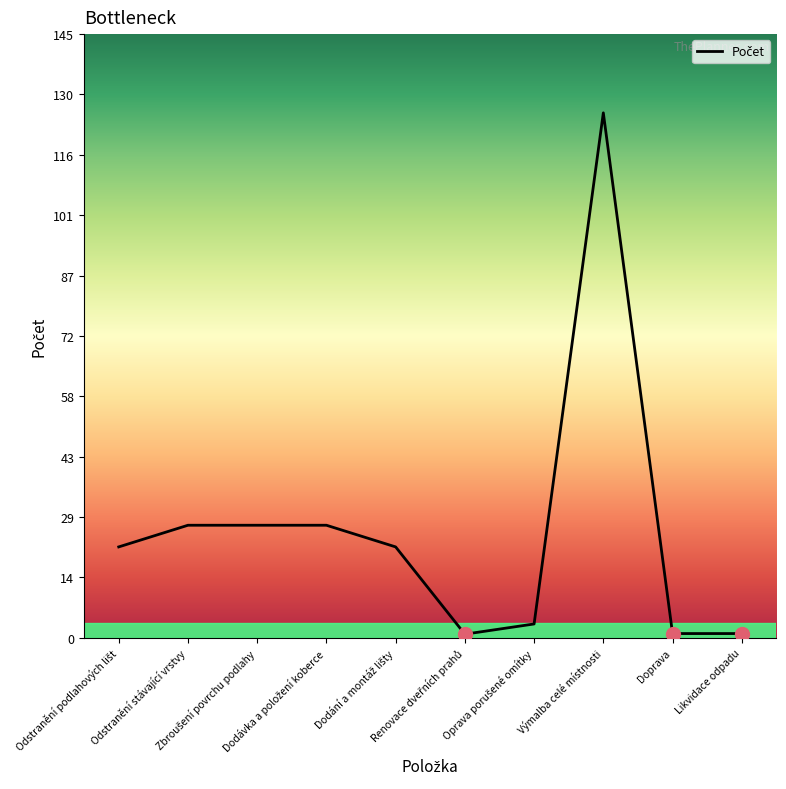

Reading right to left, list all the values displayed in this chart.

1.0	1.0	126.0	3.3	0.8	21.8	27.0	27.0	27.0	21.8